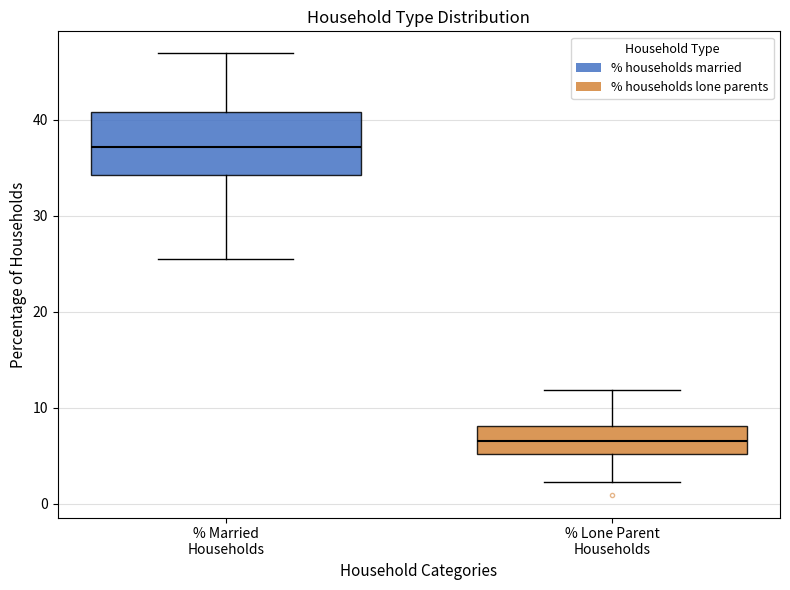

Where does the median line of the box for % Married Households sit on the y-axis? The values are not printed on the chart, so give them approximately, as read against the axis.

37